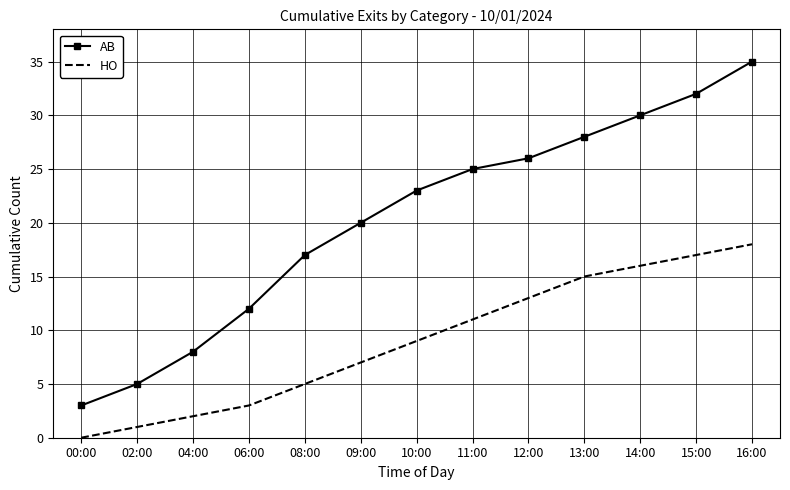

Rank the series by their maximum value, from highest to lowest.

AB, HO